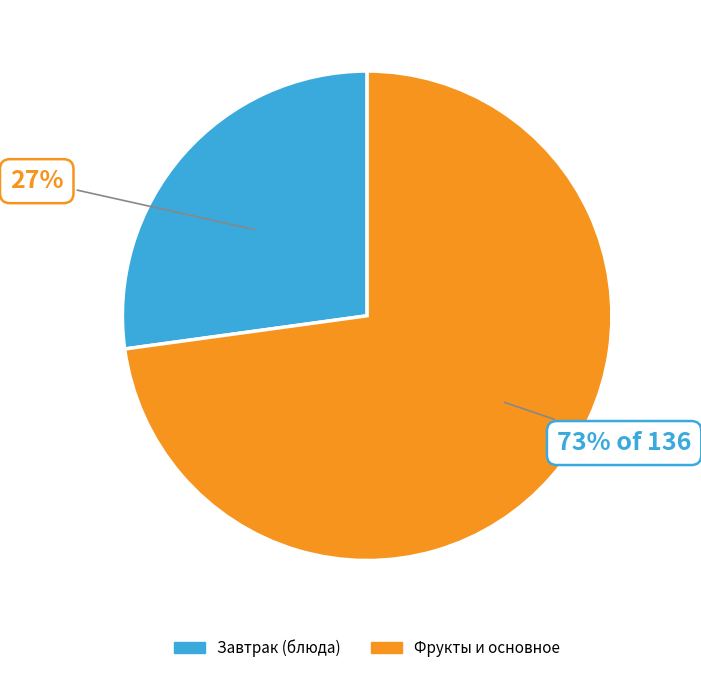

To the nearest percent, what is the average slice percentage?

50%